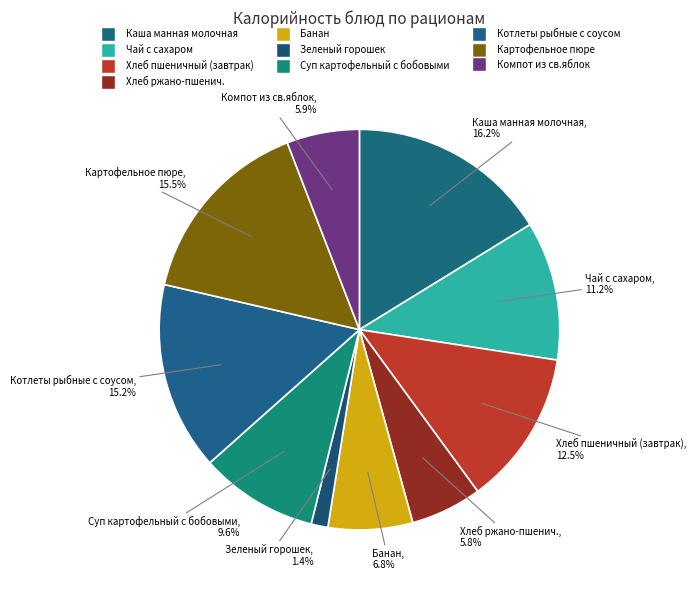

Rank the categories by value from highest to lowest.

Каша манная молочная, Картофельное пюре, Котлеты рыбные с соусом, Хлеб пшеничный (завтрак), Чай с сахаром, Суп картофельный с бобовыми, Банан, Компот из св.яблок, Хлеб ржано-пшенич., Зеленый горошек